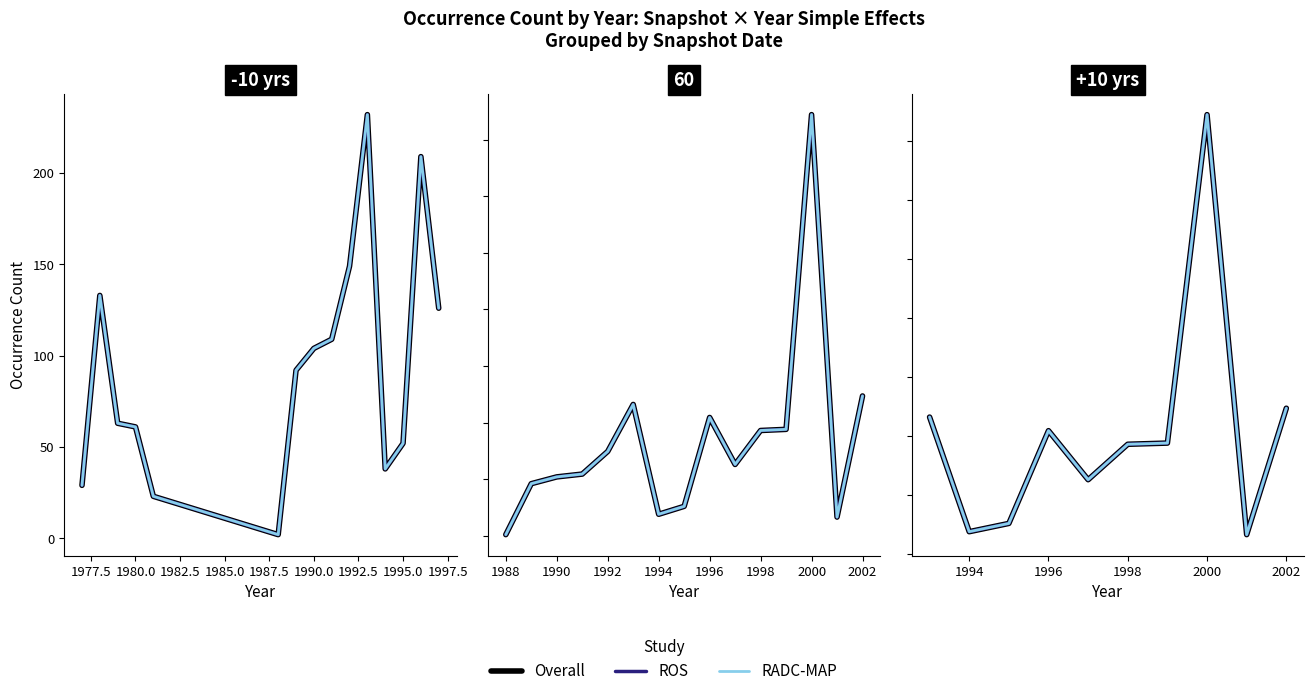

True or false: ROS and Overall cross at least once.

False